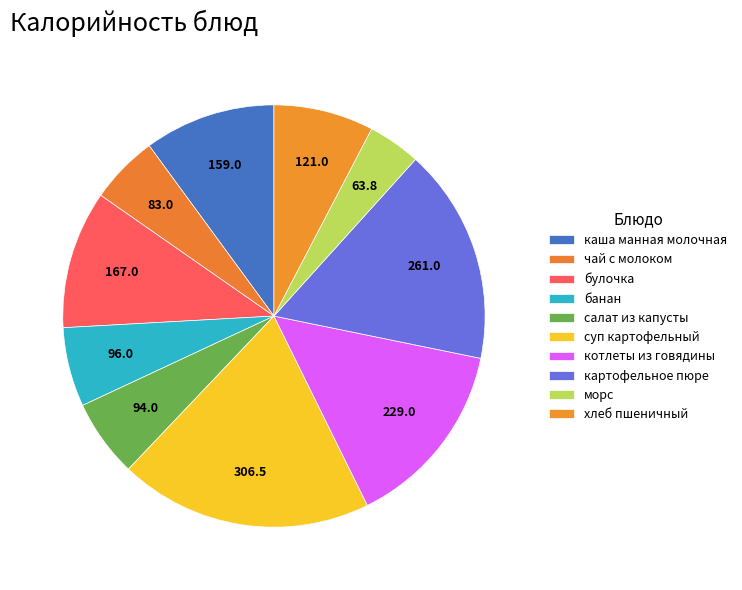

How many segments does this pie chart have?

10